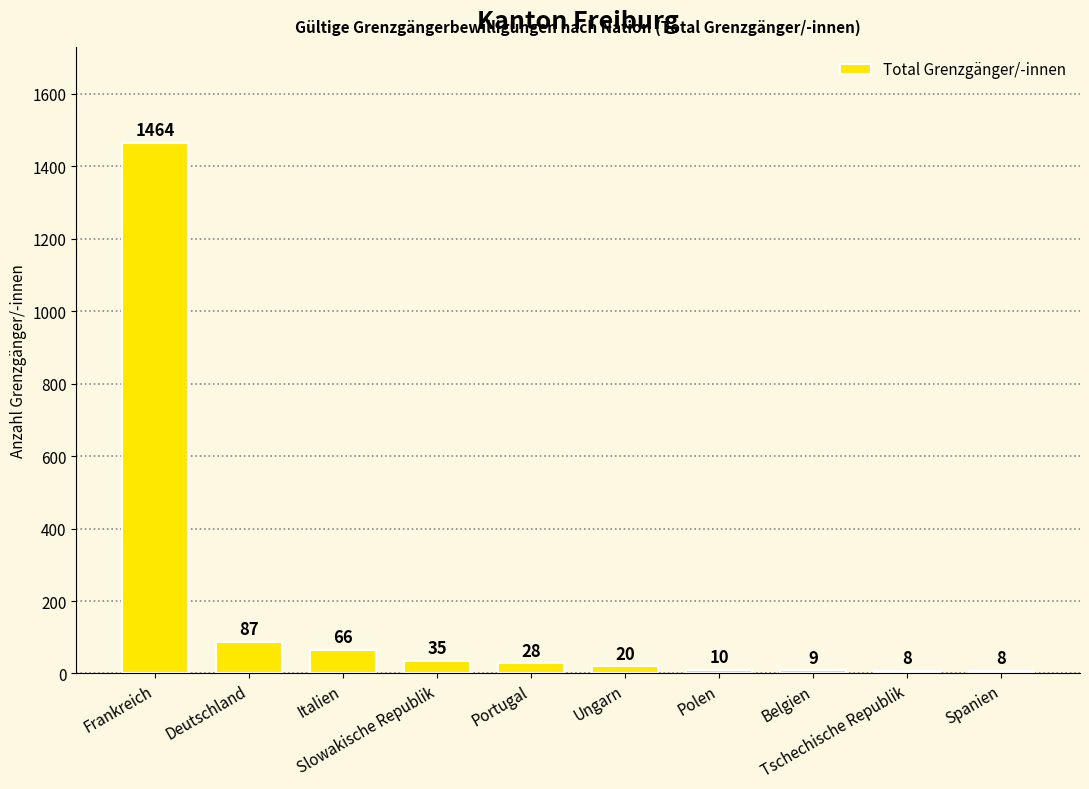

What is the smallest value displayed?

8